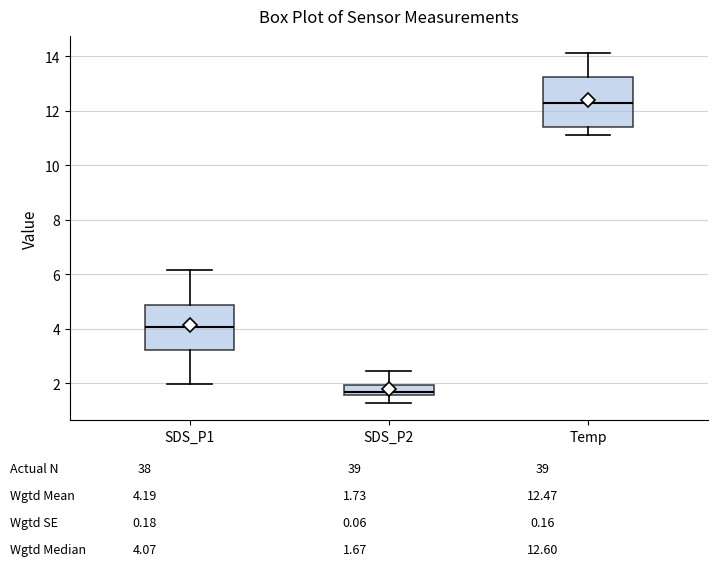

Which box's median line is the highest?

Temp